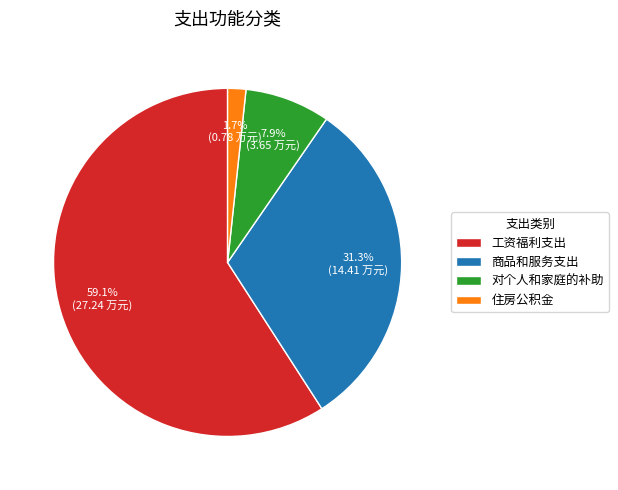

To the nearest percent, what percentage of the pie is 对个人和家庭的补助?

8%